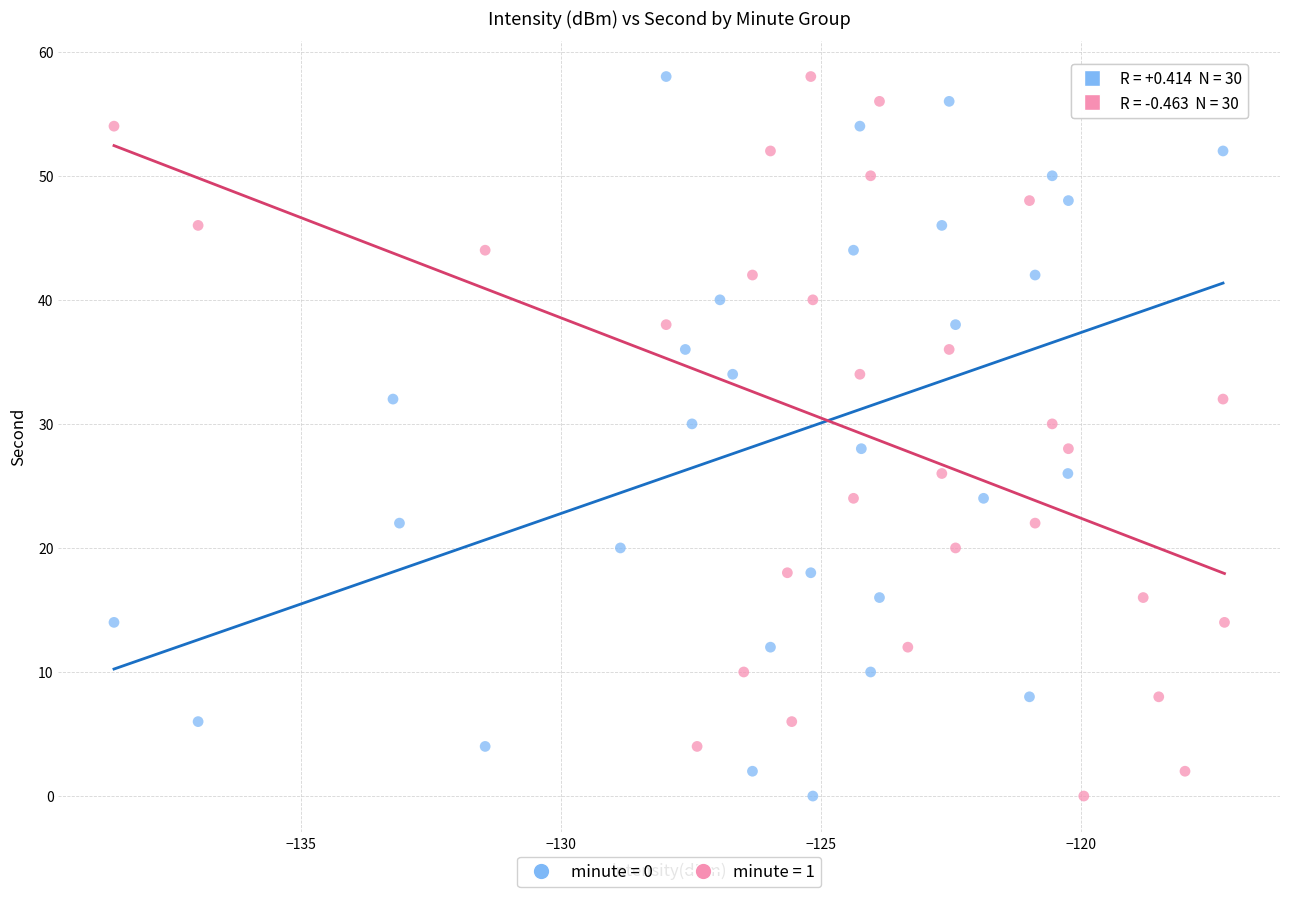

What are all the series names shown in the legend?

minute = 0, minute = 1